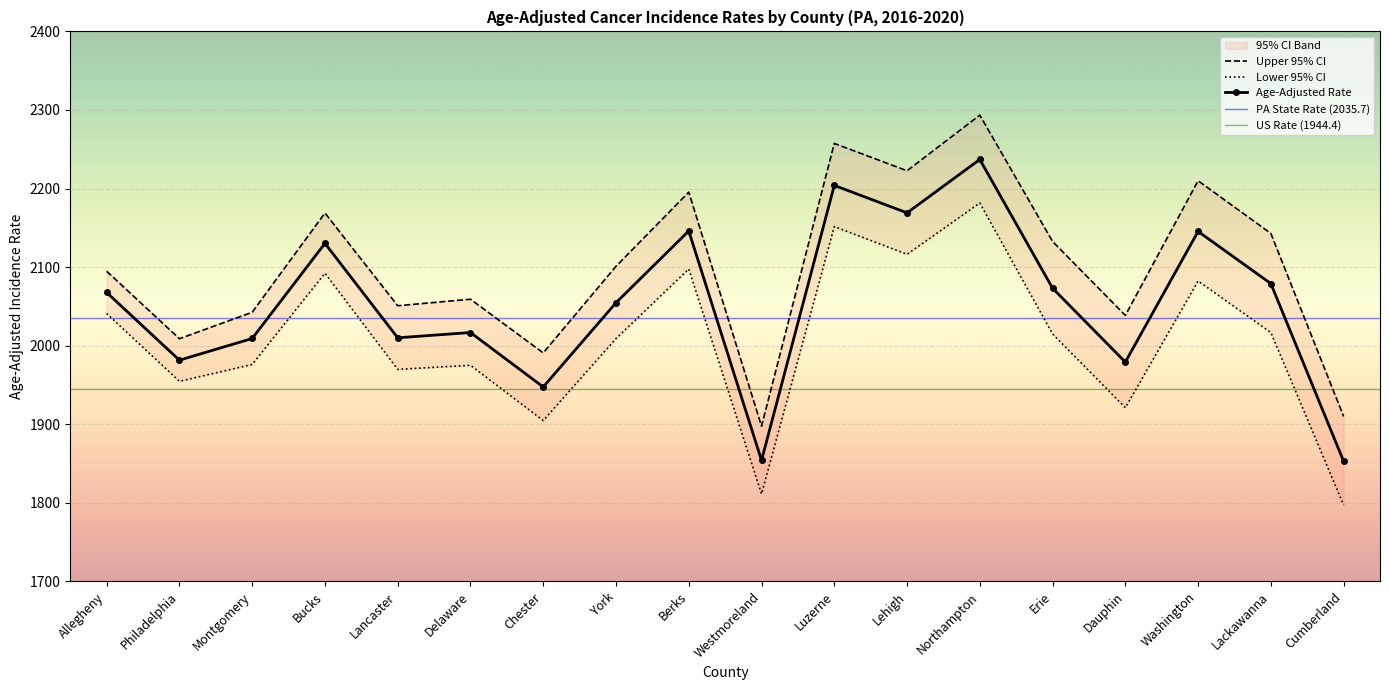

How many data points in Upper 95% CI are less than 2101?

9